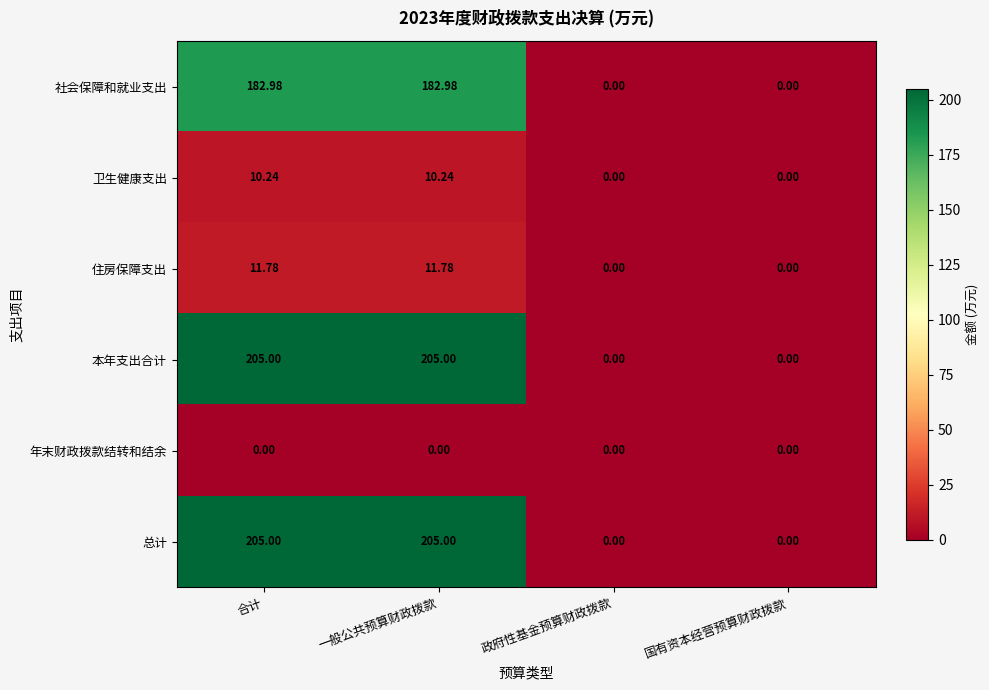

Is the value of 卫生健康支出 at 国有资本经营预算财政拨款 greater than the value of 本年支出合计 at 一般公共预算财政拨款?

No